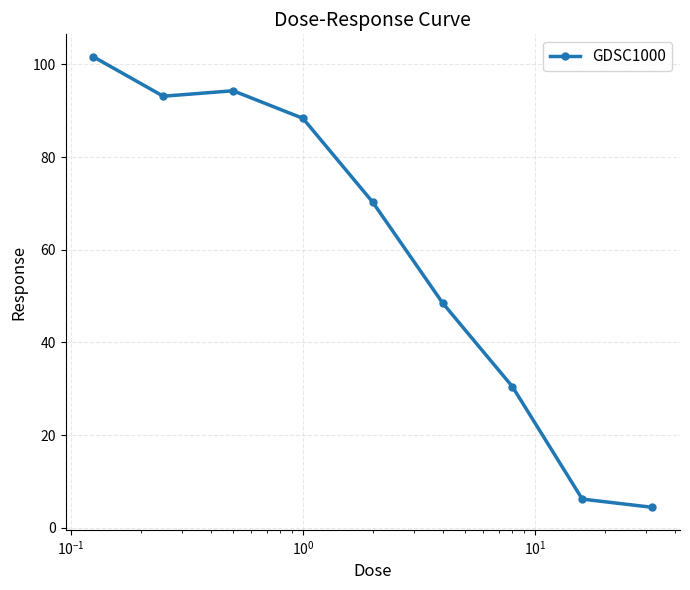

What is the difference between the second highest and minimum values?

89.9